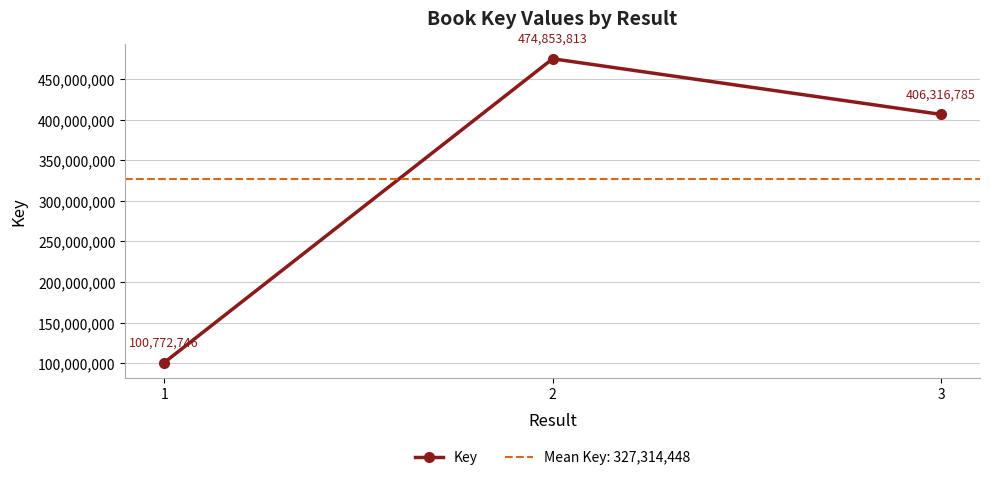

Reading left to right, list all the values displayed in this chart.

100772746	474853813	406316785